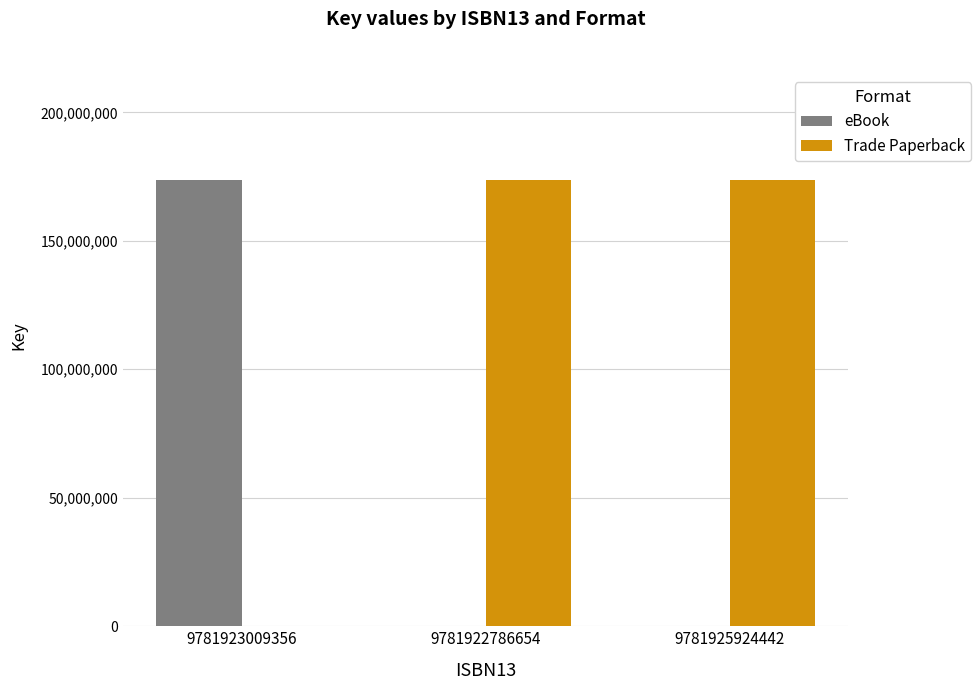

Are the bars grouped side by side (vs. stacked)?

Yes